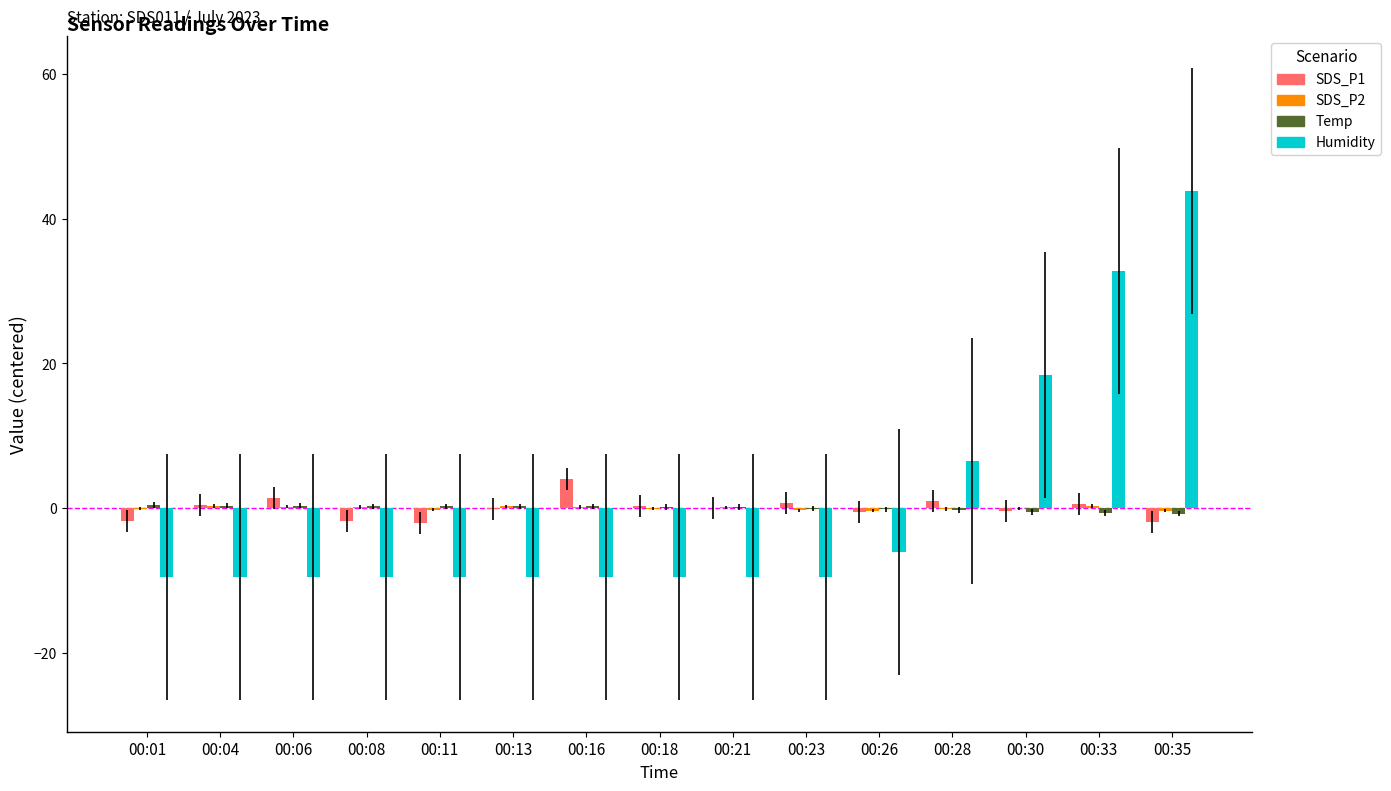

Between 00:16 and 00:33, which series saw the biggest shift?

Humidity